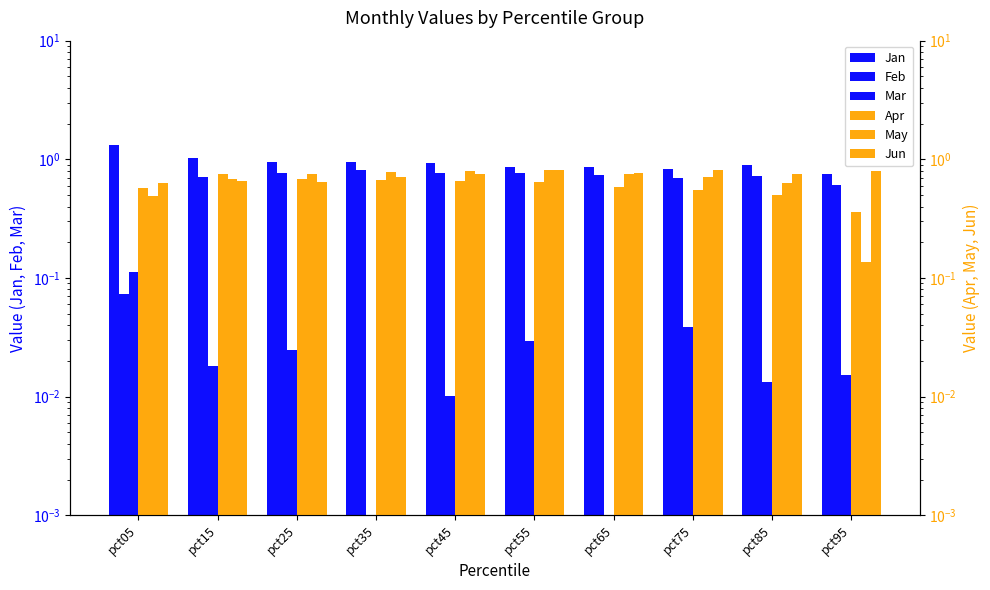

What is the difference between the maximum and minimum values in the May series?

0.7